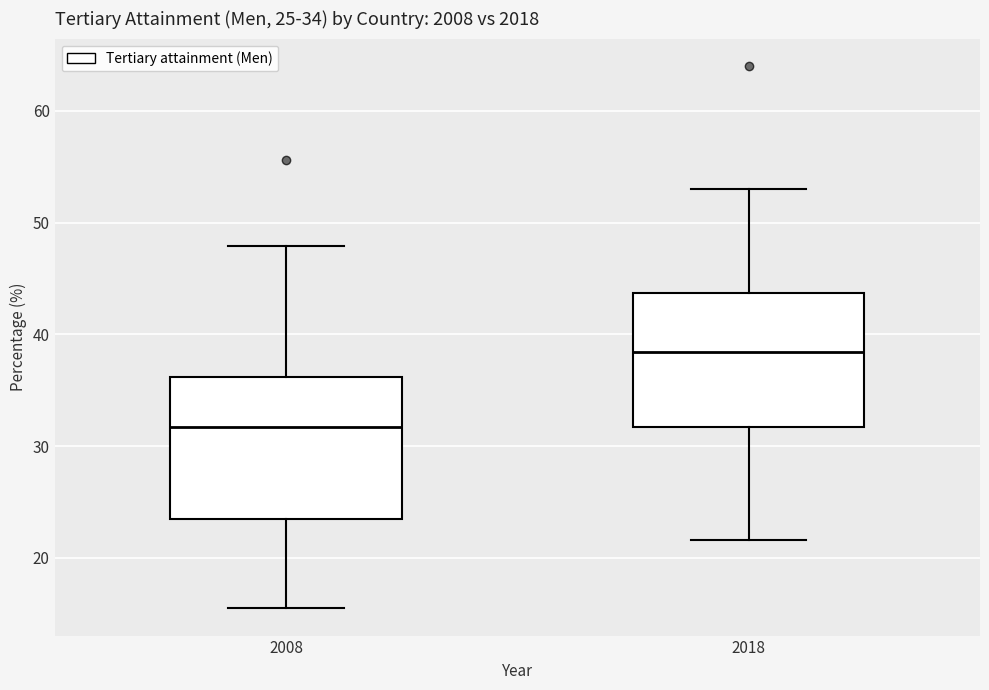

Which box's median line is the highest?

2018